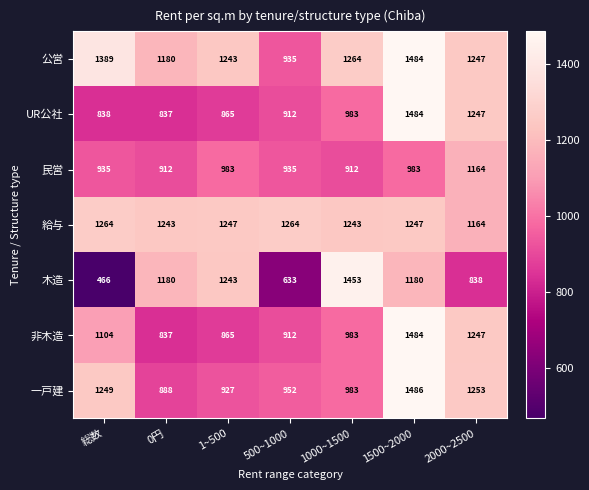

The value of 非木造 at 0円 is 1447. True or false?

False